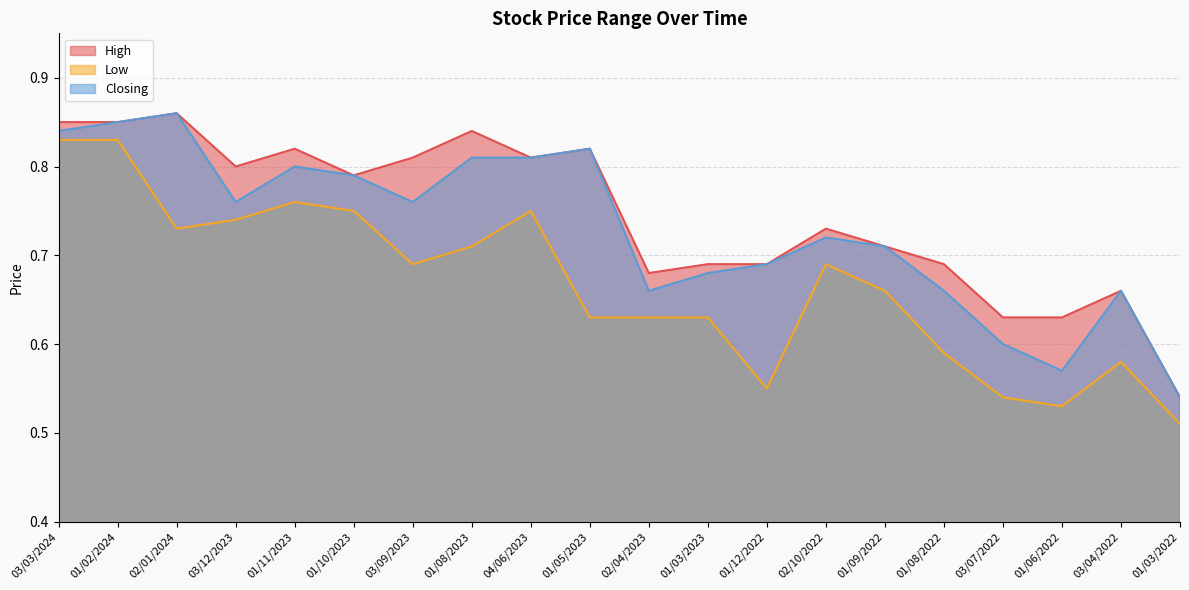

Which label corresponds to the smallest value in the chart?

01/03/2022